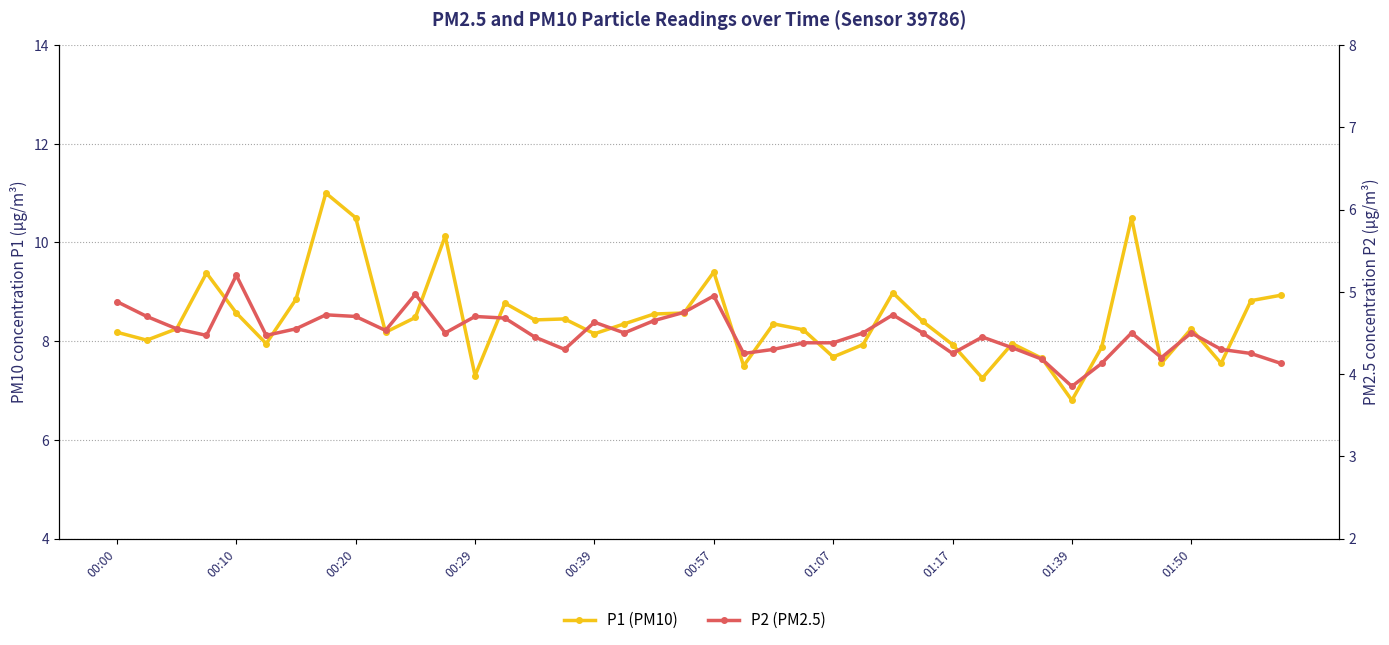

What is the minimum value shown in the chart?

3.9